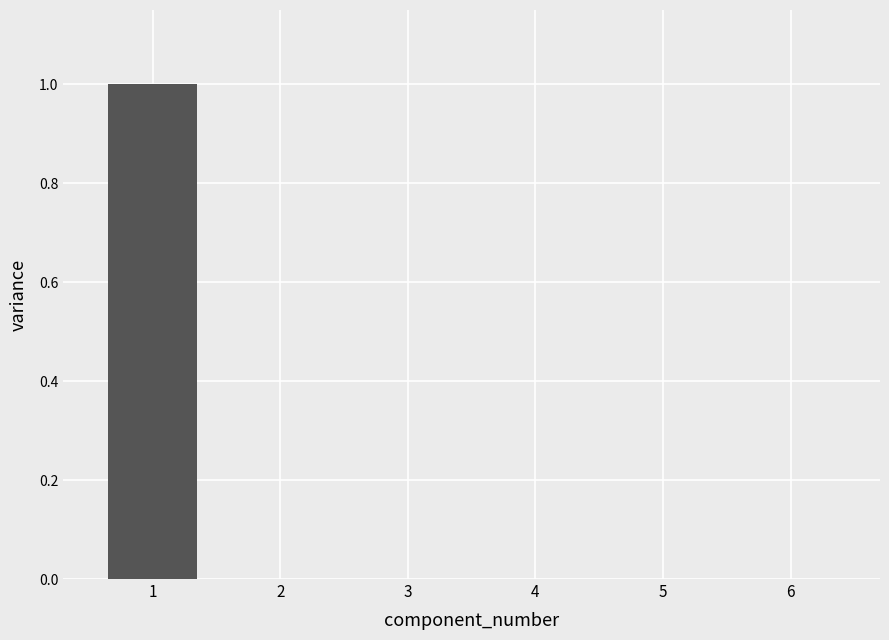

What is the maximum value shown in the chart?

1.0